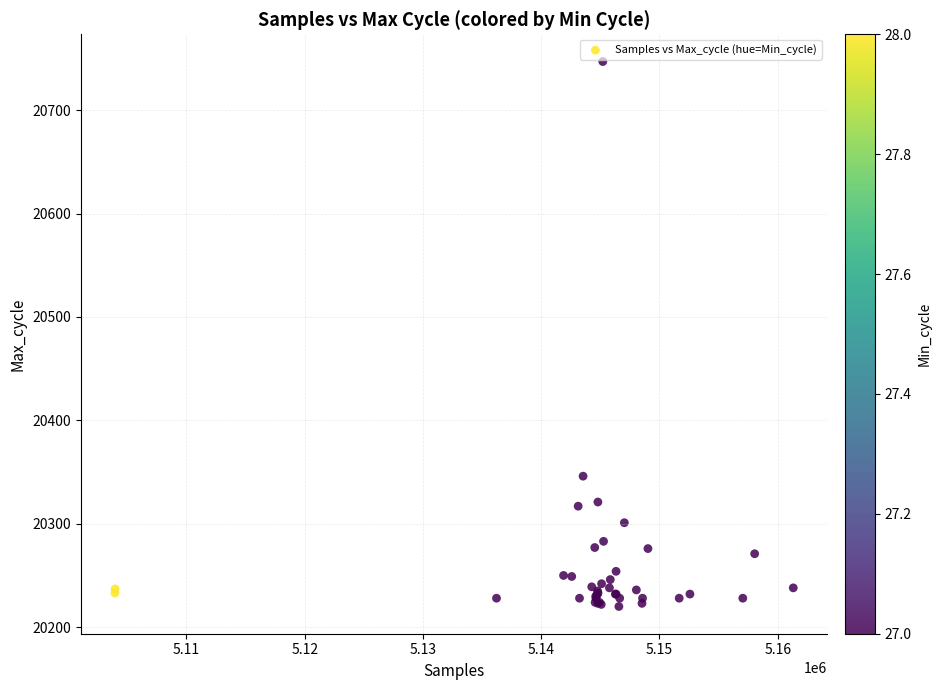

What Y value in the scatter plot is closest to 20483?

20346